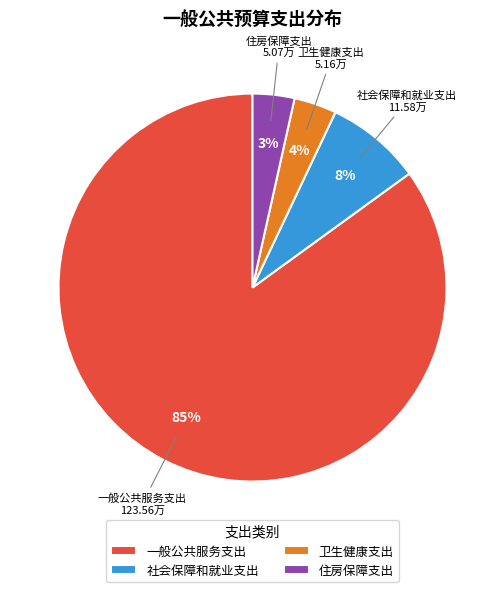

Is the sum of 社会保障和就业支出 and 卫生健康支出 greater than half?

No